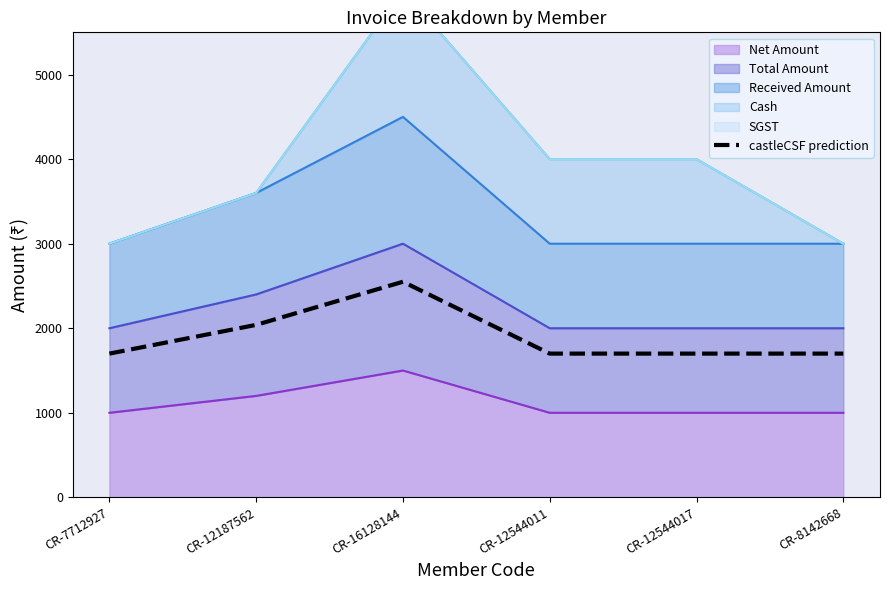

How many values are between 1700 and 2040?

5